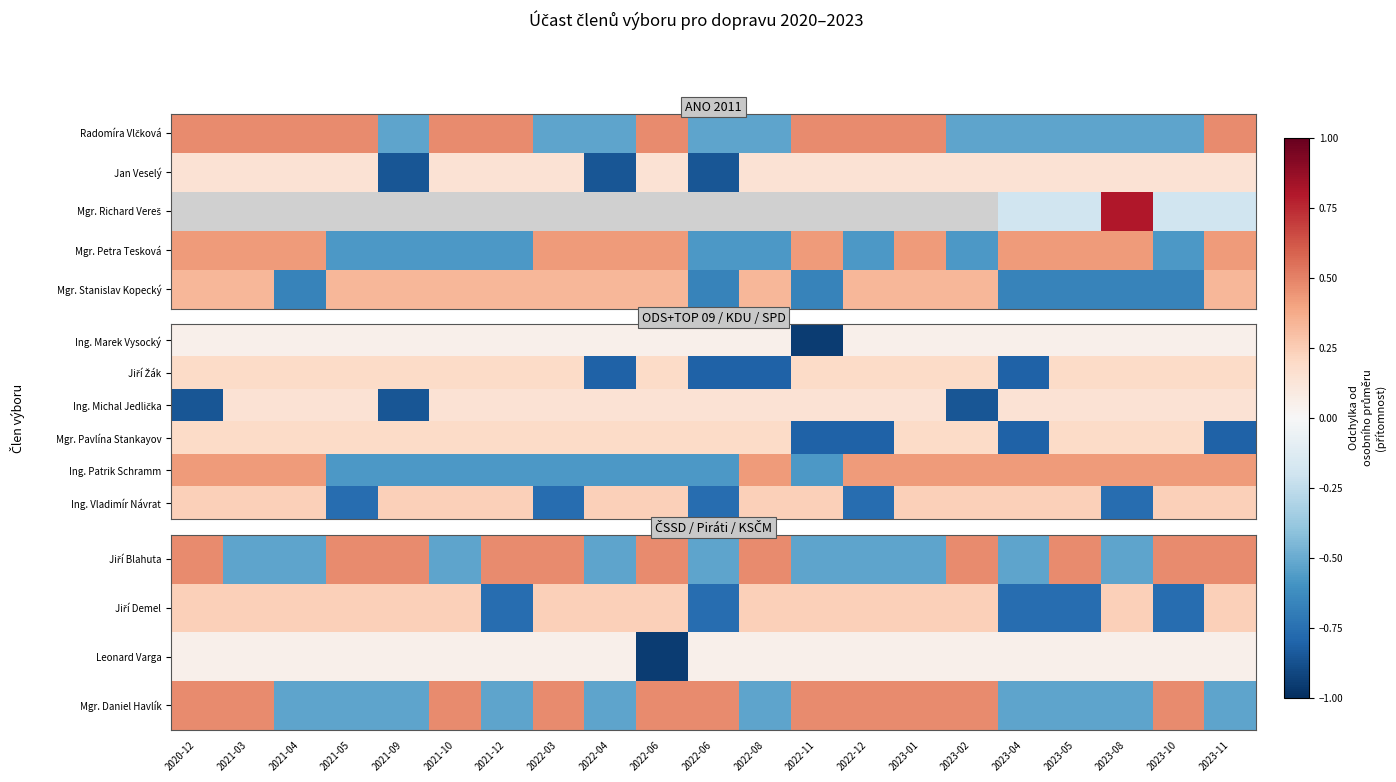

How many negative values does the Mgr. Daniel Havlík series have?

10